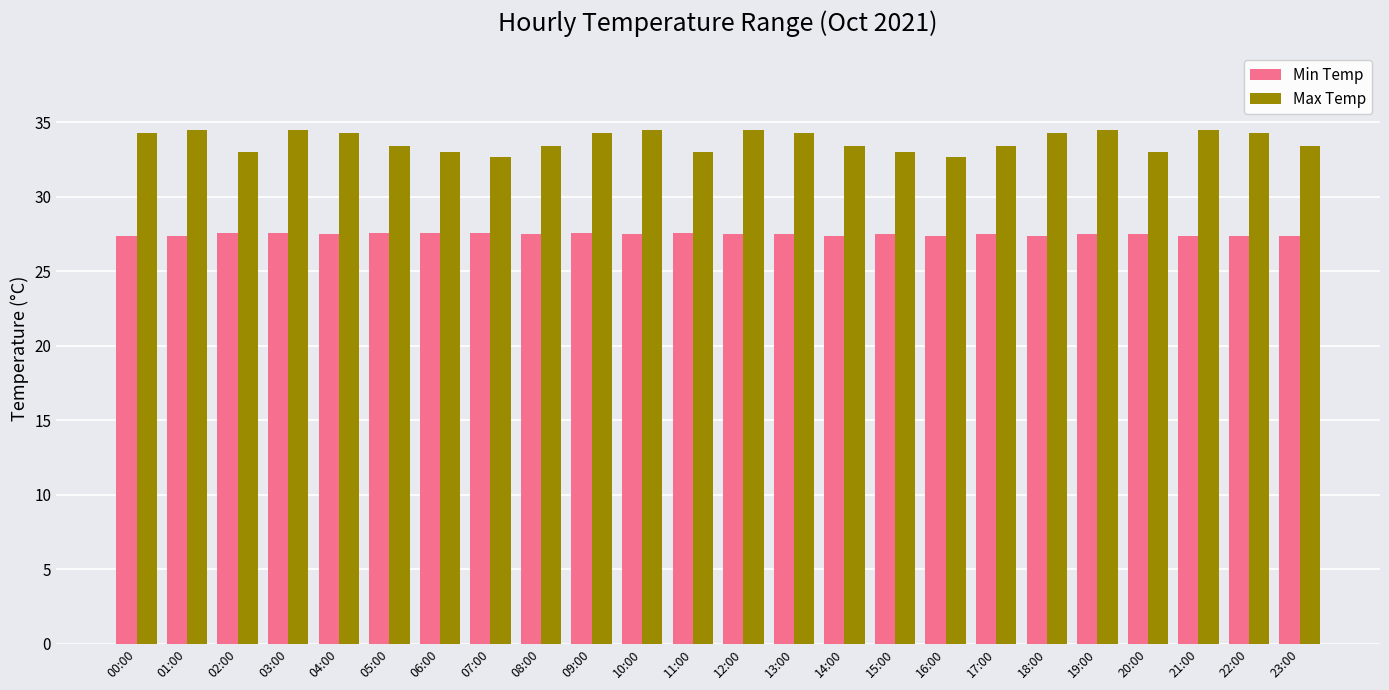

Does the chart contain any negative values?

No